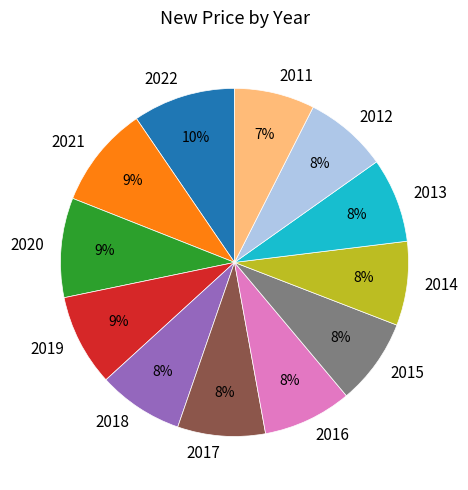

The 2013 slice represents 1% of the pie. True or false?

False